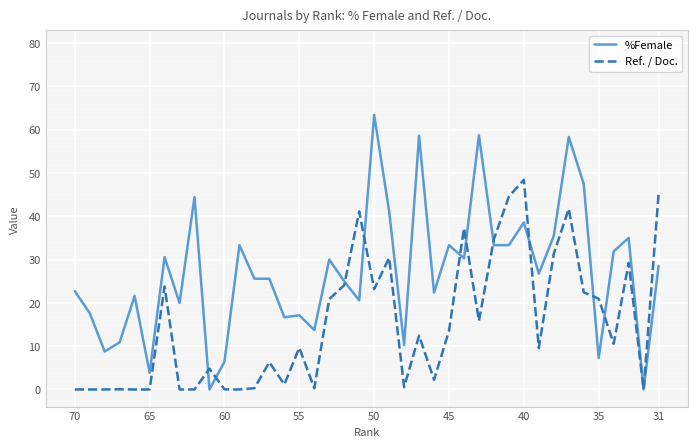

Which series has the largest total across all categories?

%Female